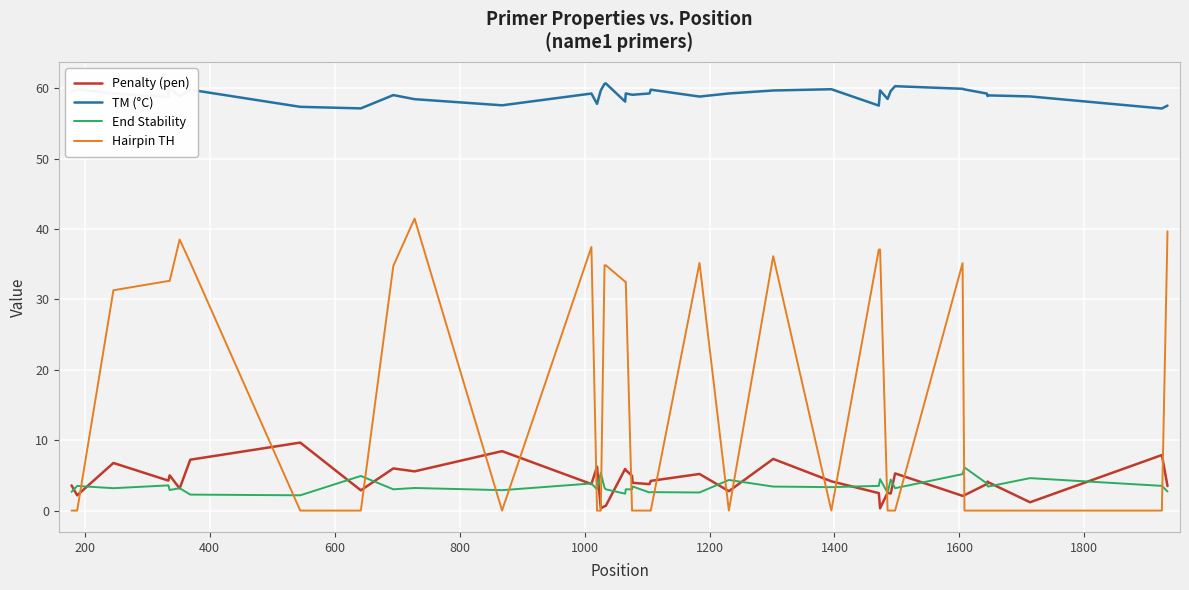

What is the maximum value for Penalty (pen)?

9.7